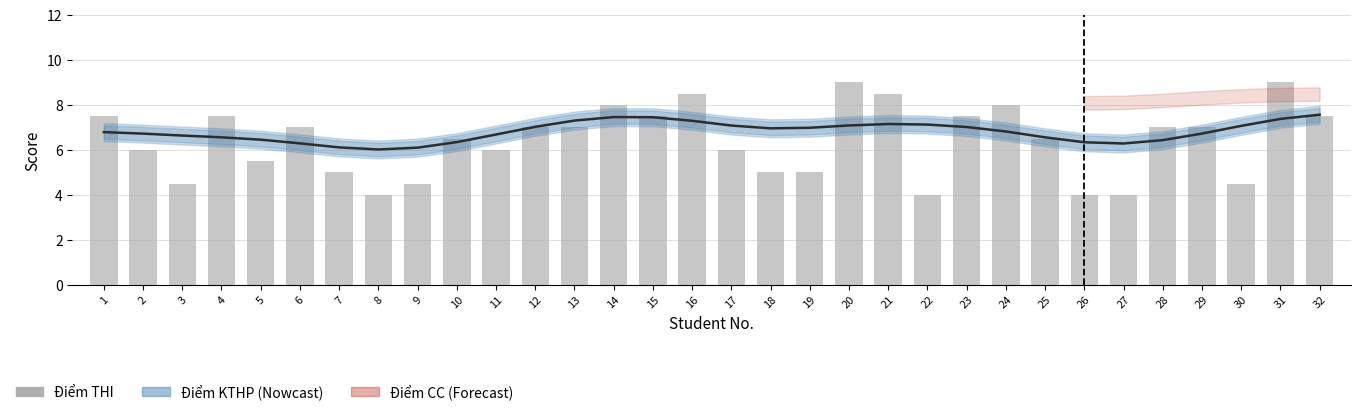

At which label does Điểm KTHP (ước tính) reach its peak?

32